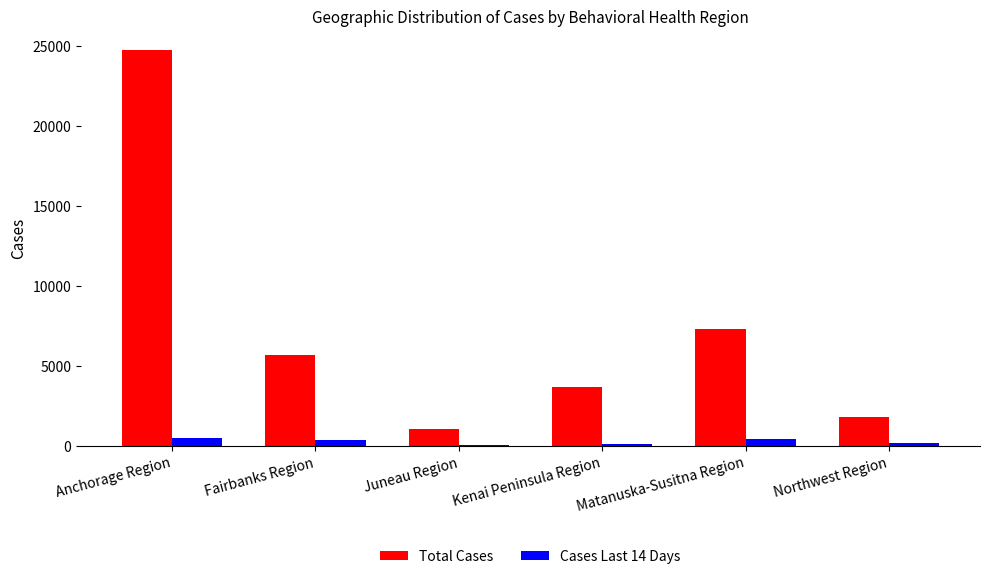

What value does the Cases Last 14 Days series have at Juneau Region?

50